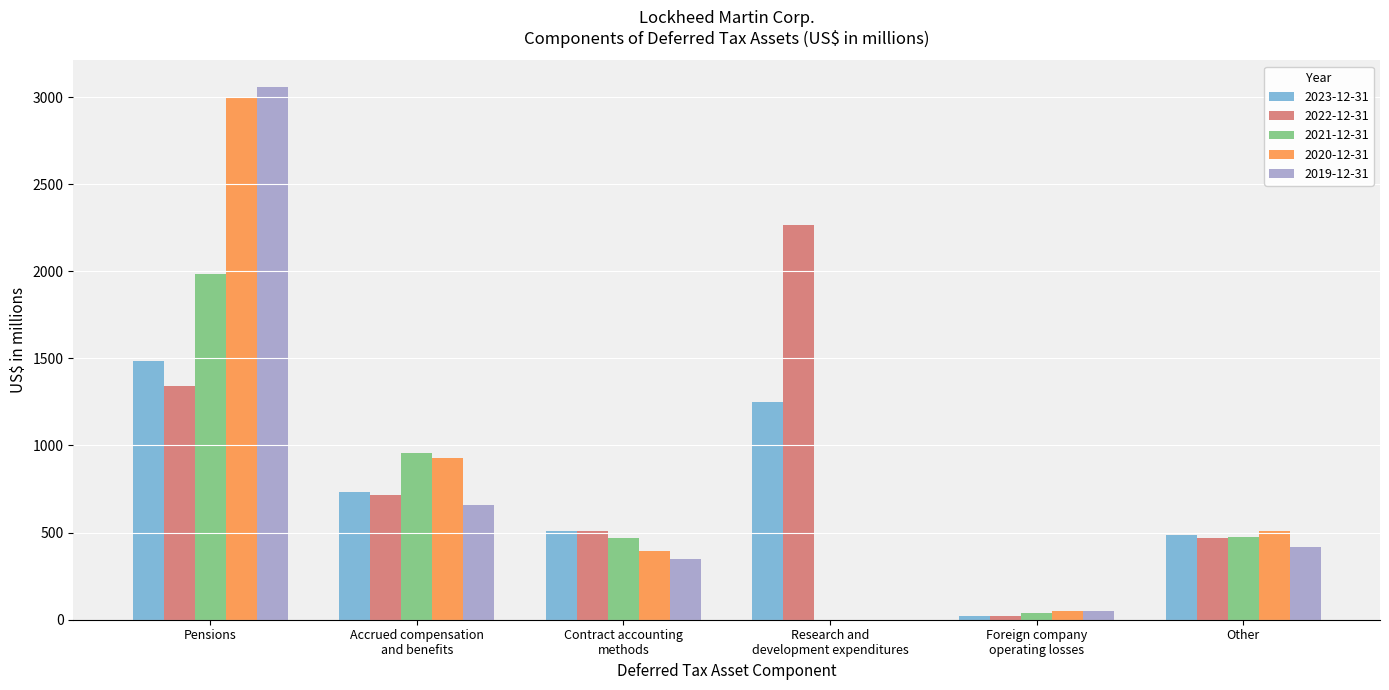

At which category is the sum across all series the highest?

Pensions